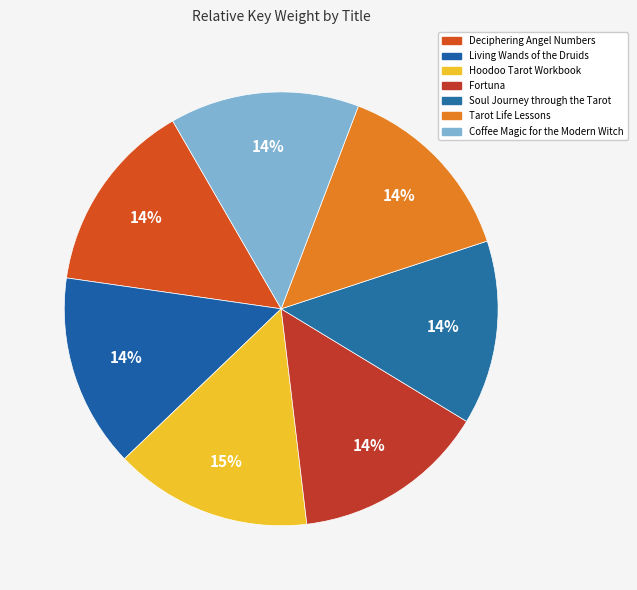

What percentage is the Fortuna slice, to the nearest percent?

14%